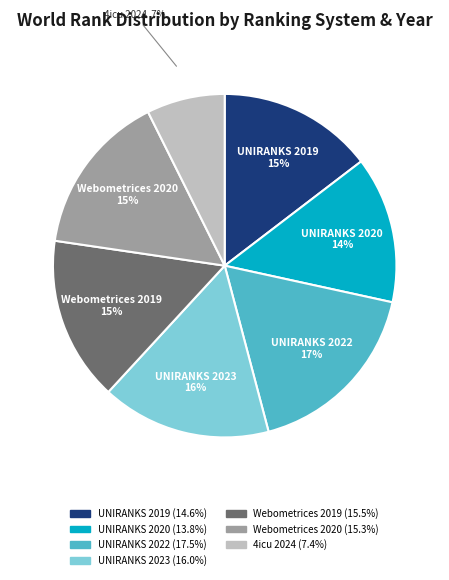

Does UNIRANKS 2022 account for over 50% of the chart?

No